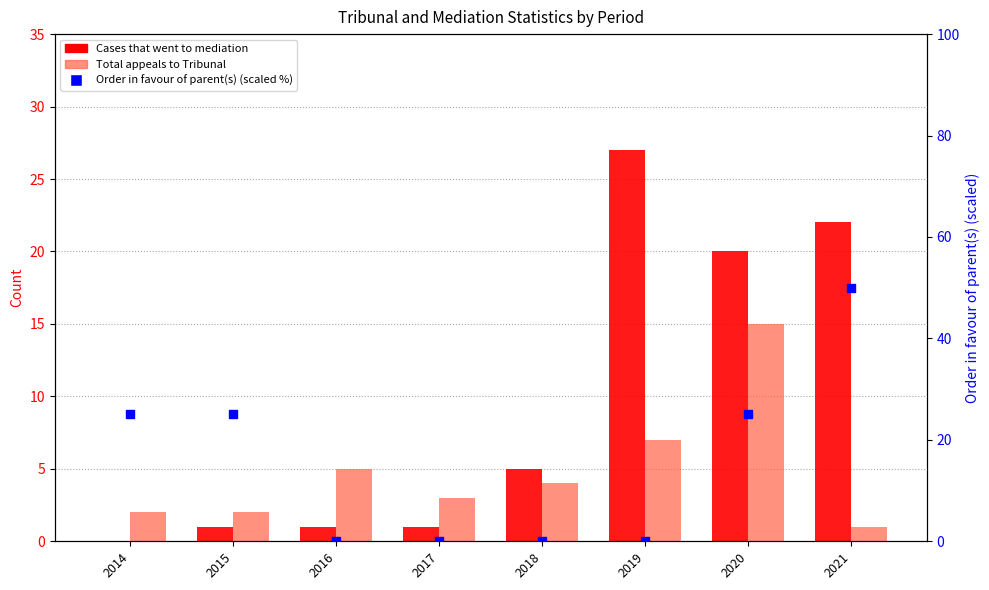

Is the value of Order in favour of parent(s) (scaled %) at 2016 greater than the value of Total appeals to Tribunal at 2020?

No